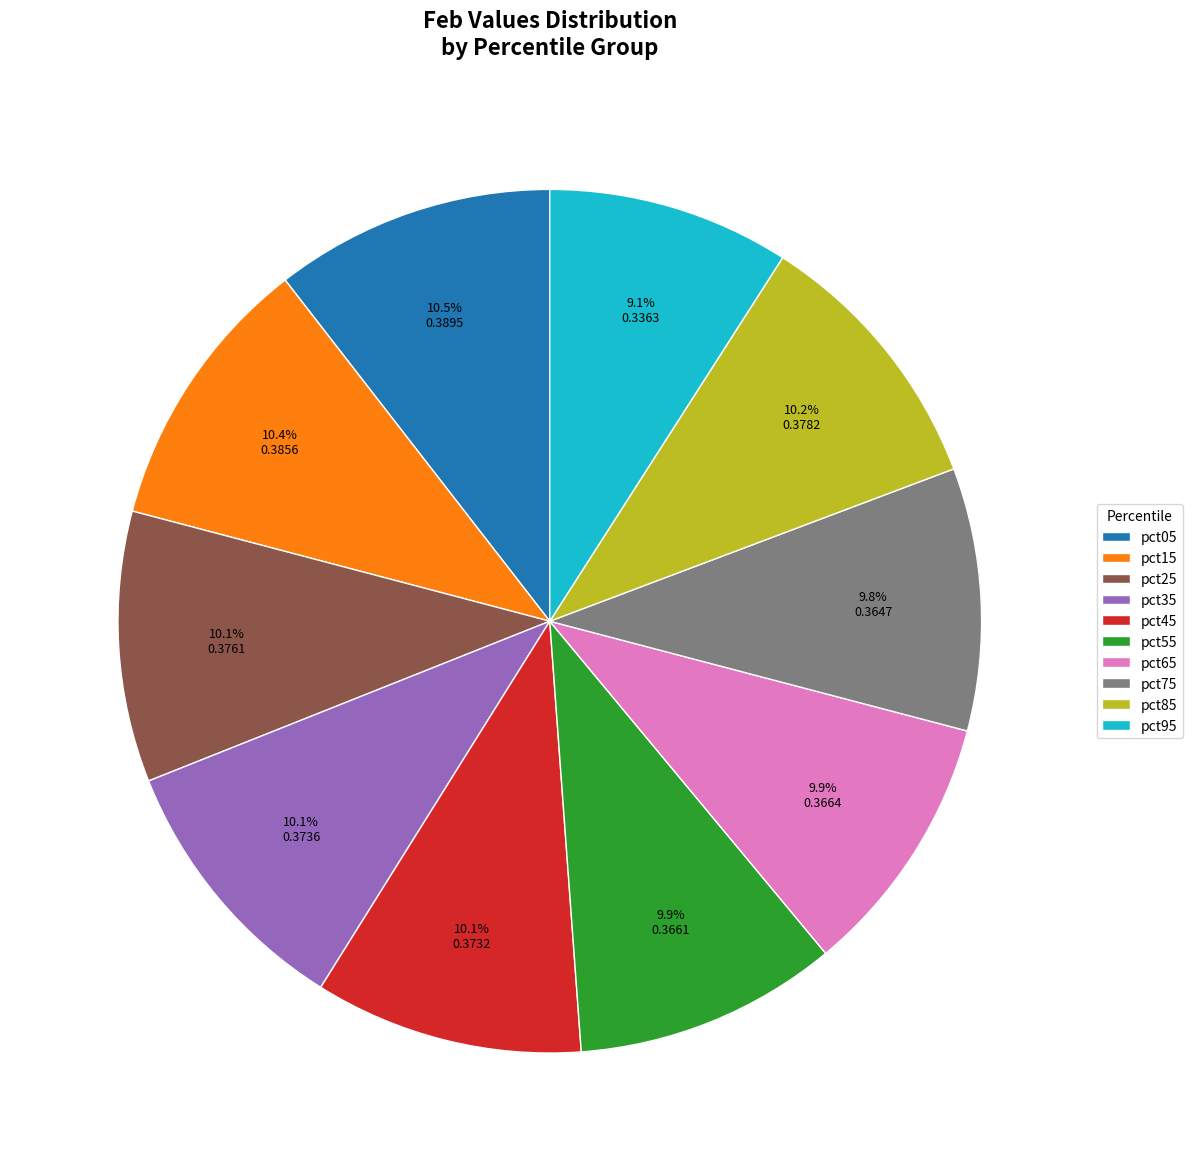

Is it true that pct75 is 17% of the pie?

False